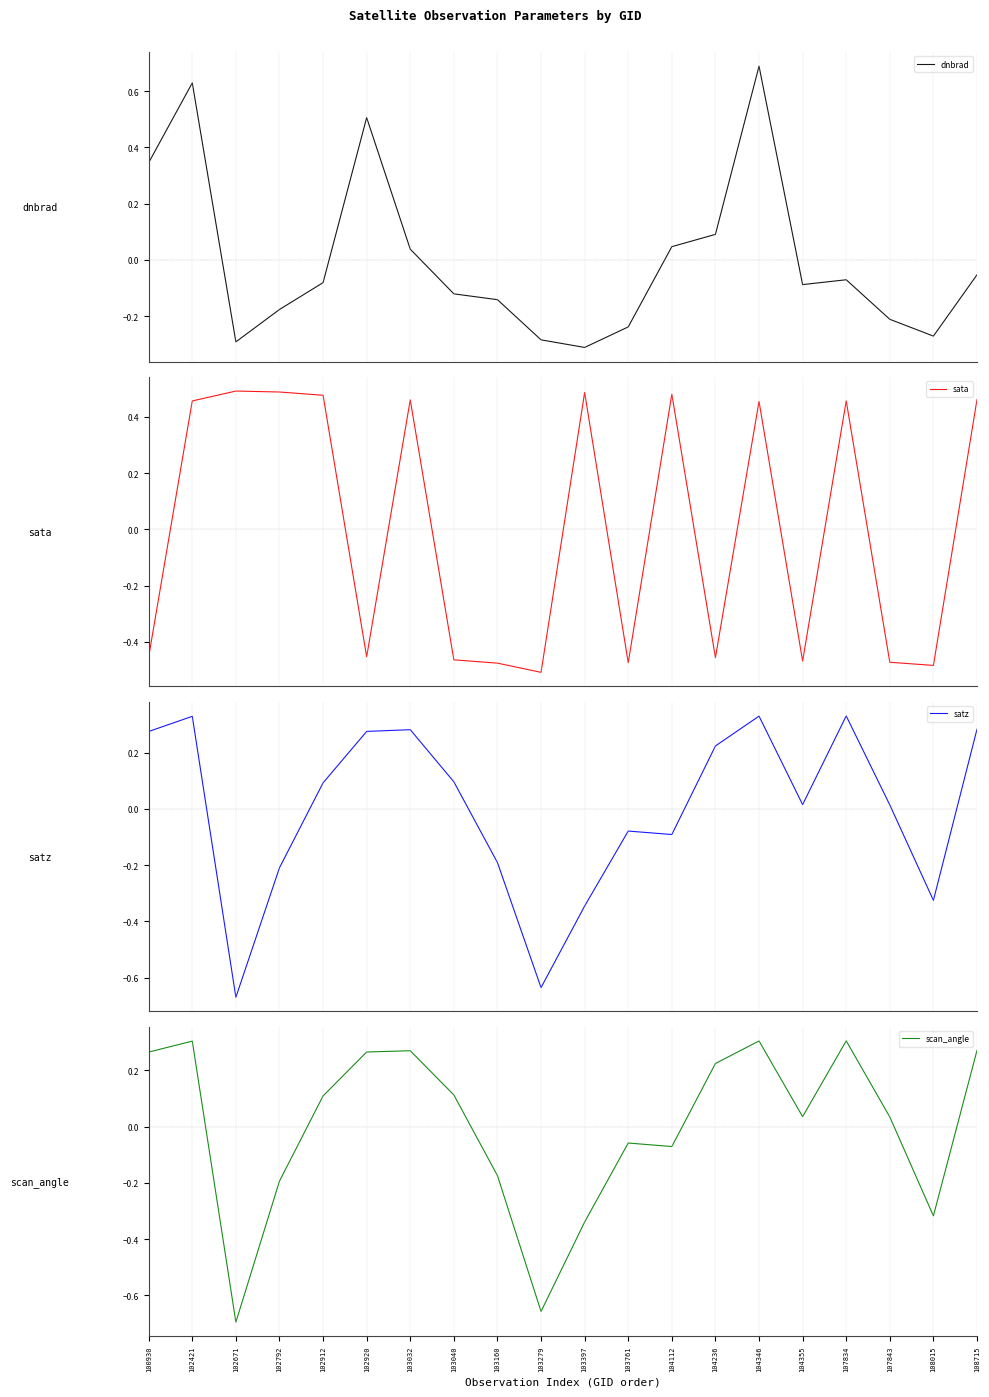

Between 107834 and 103032, which is larger?

103032